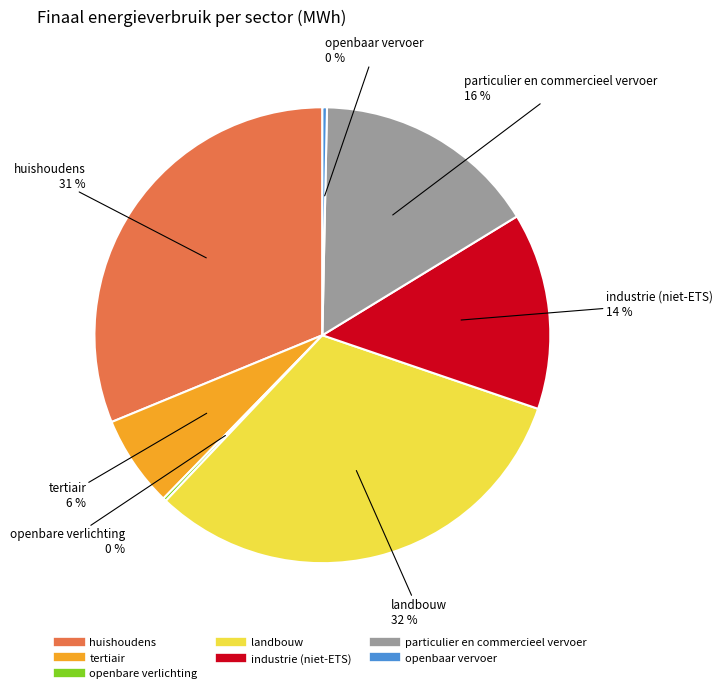

To the nearest percent, what portion does tertiair represent?

6%